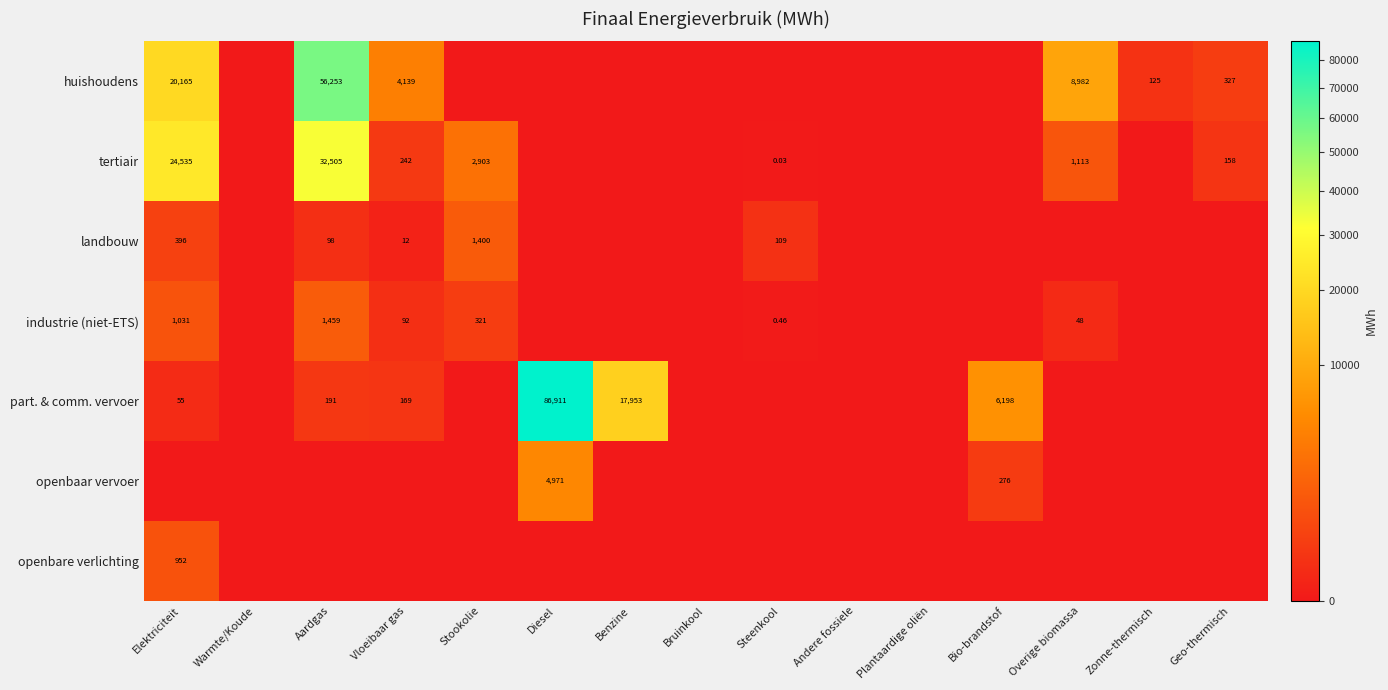

Is it true that tertiair equals 32505.1 at Aardgas?

True